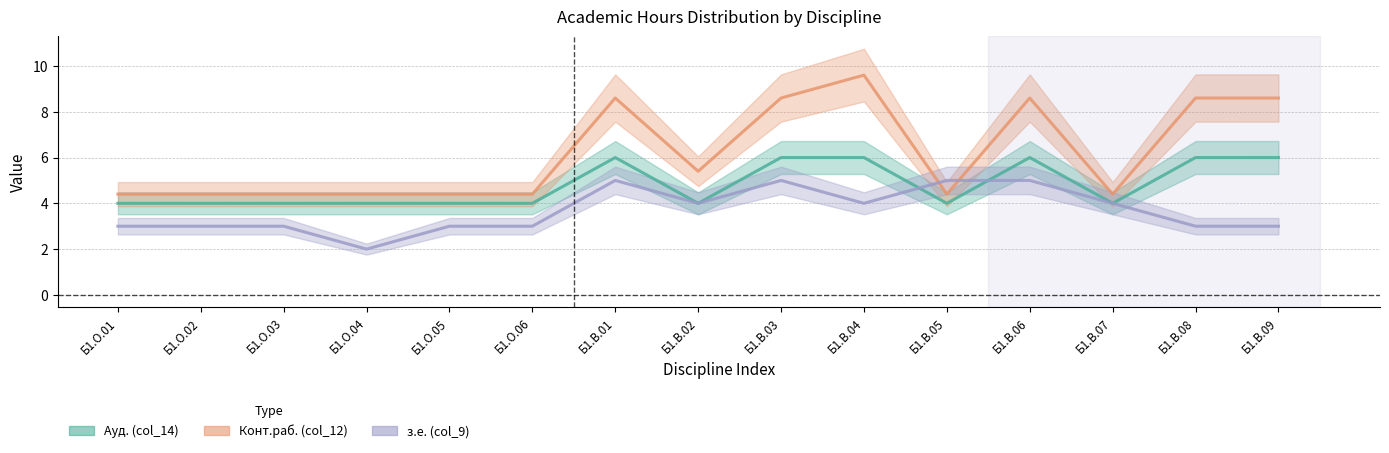

Does the chart display data point markers on the line(s)?

No